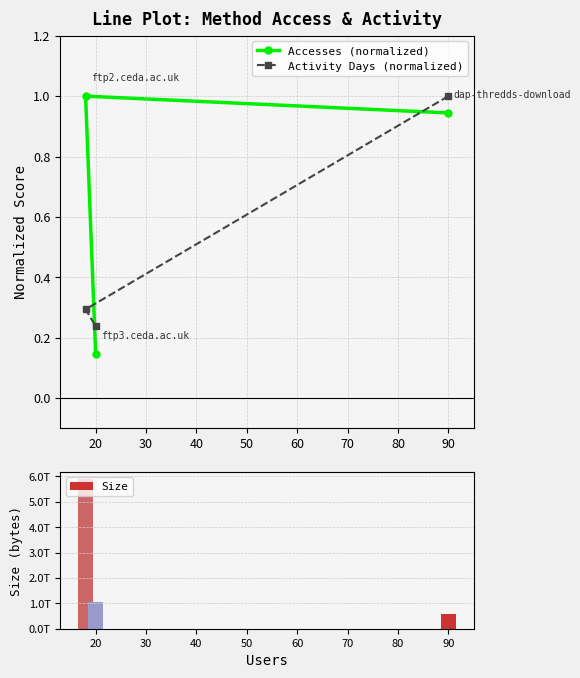

What are all the series names shown in the legend?

Accesses (normalized), Activity Days (normalized), Size